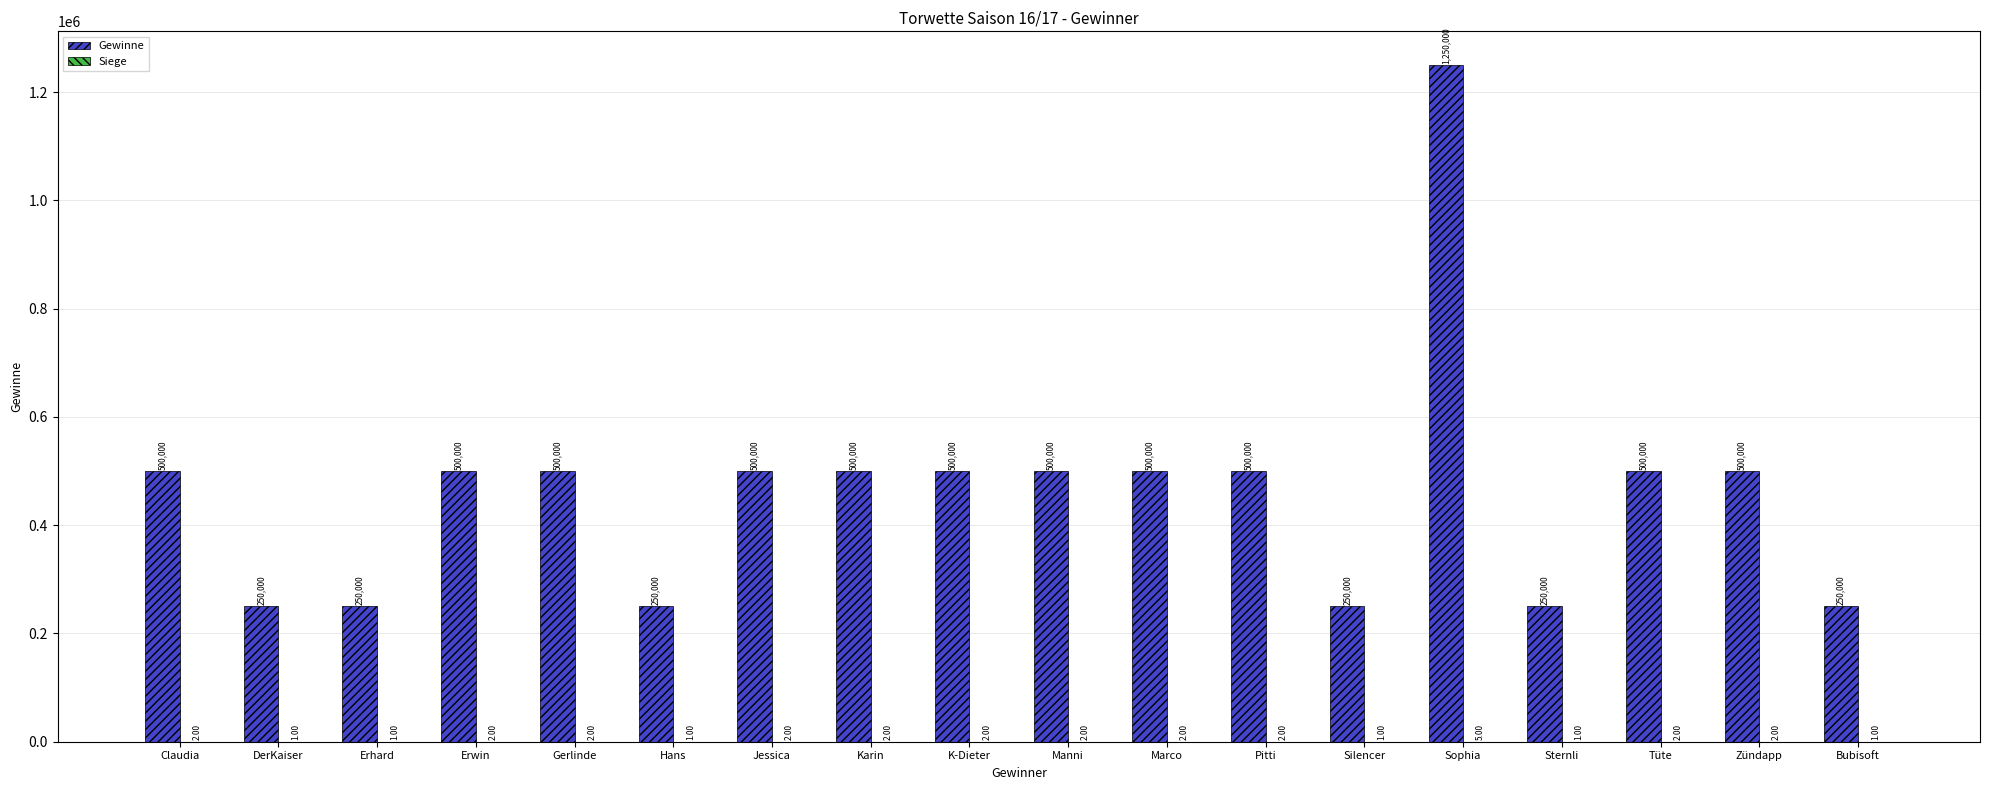

Which series has the largest total across all categories?

Gewinne